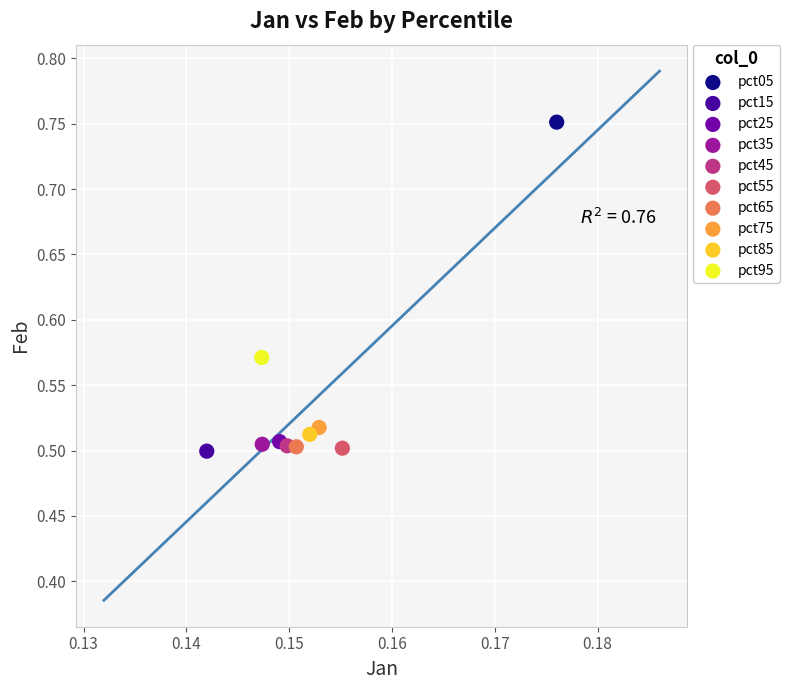

Which series contains the highest Y value?

pct05